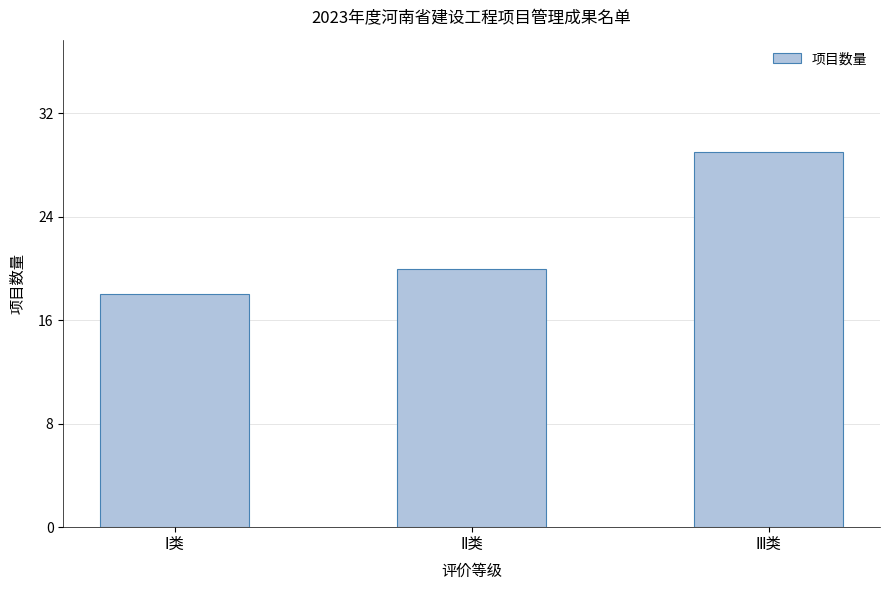

Reading left to right, extract all data points from this chart.

18	20	29